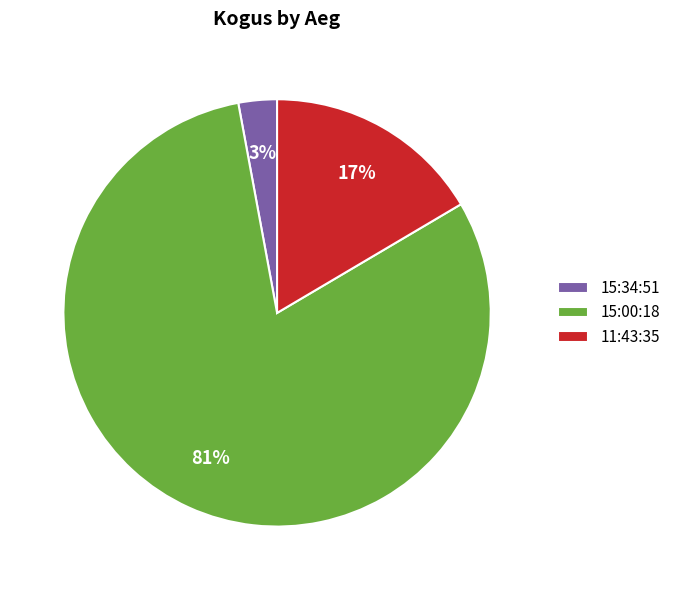

What is the majority slice?

15:00:18